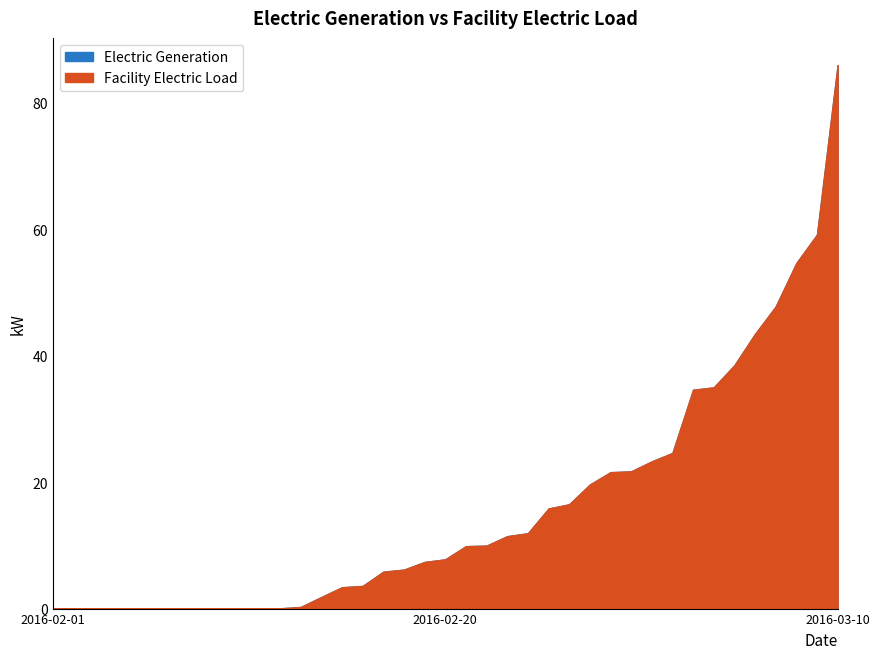

True or false: Electric Generation has more than 1 points higher than both neighbors.

True